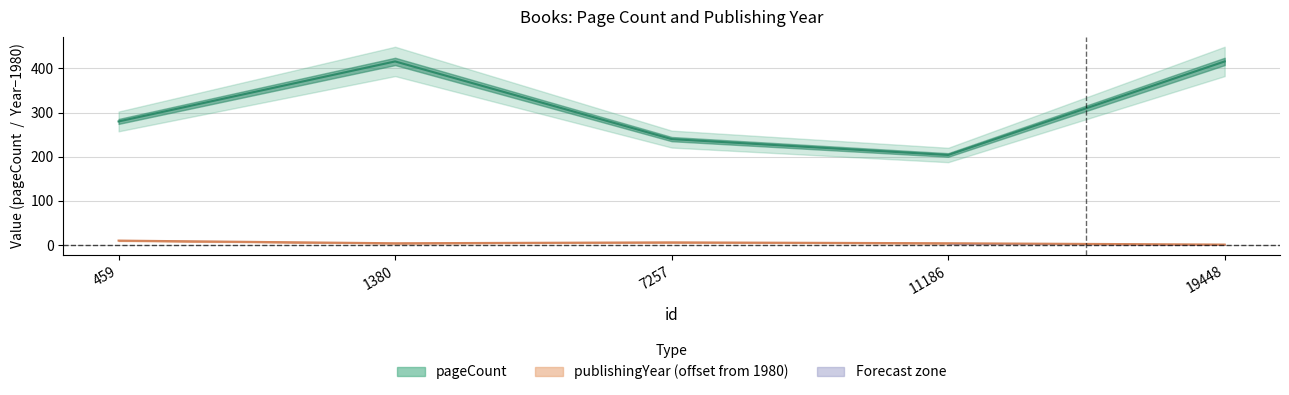

What is the average value of the publishingYear series?

5